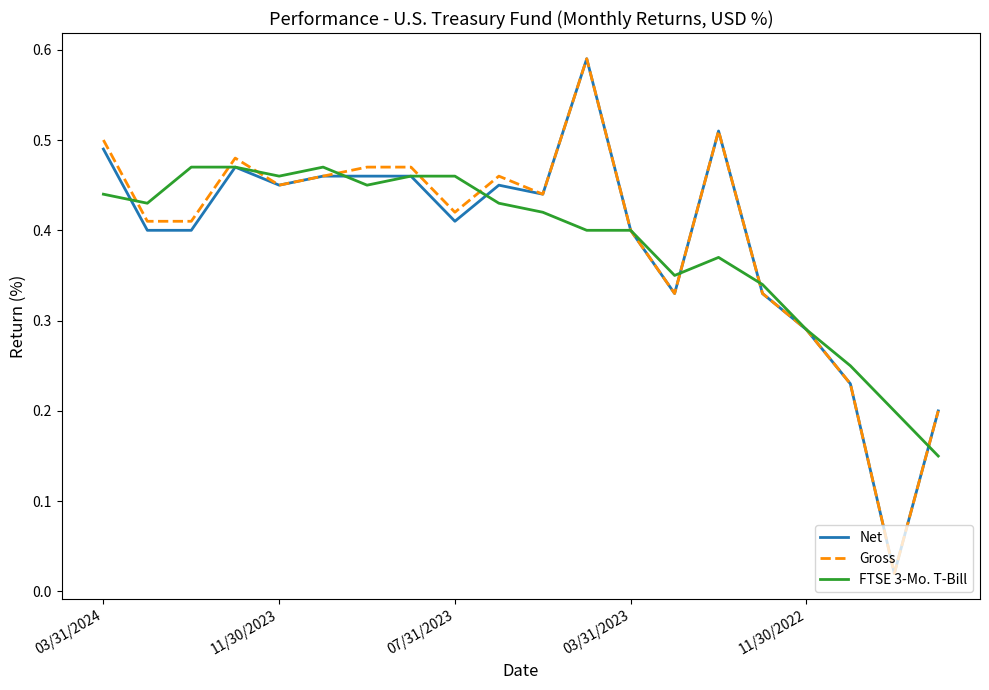

How many interior local peaks does the Gross series have?

4